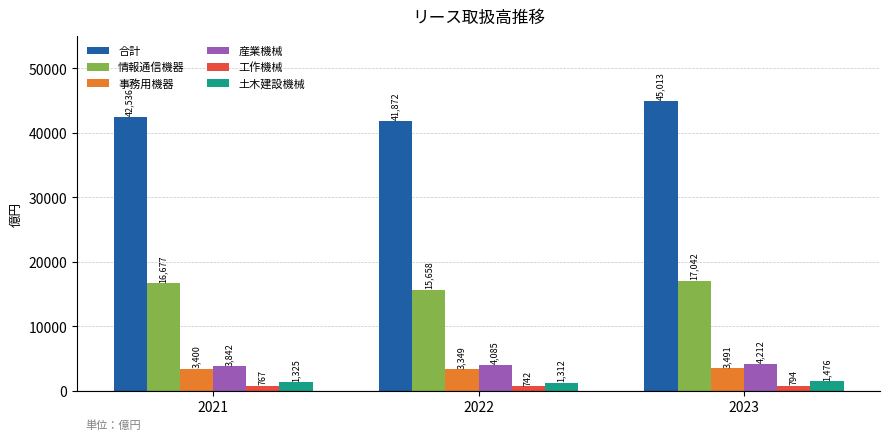

What are all the series names shown in the legend?

合計, 情報通信機器, 事務用機器, 産業機械, 工作機械, 土木建設機械